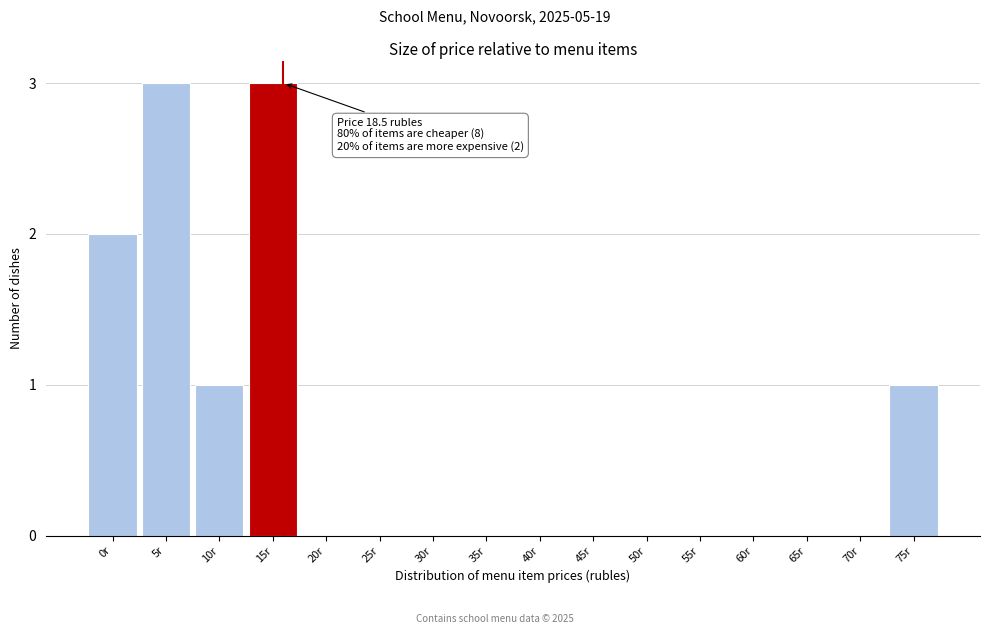

Reading right to left, extract all data points from this chart.

75r=1	70r=0	65r=0	60r=0	55r=0	50r=0	45r=0	40r=0	35r=0	30r=0	25r=0	20r=0	15r=3	10r=1	5r=3	0r=2